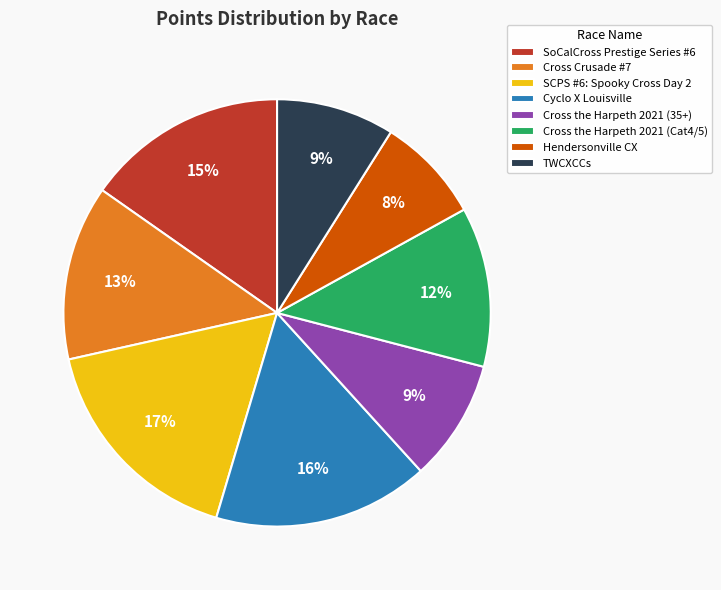

Between TWCXCCs and Hendersonville CX, which is larger?

TWCXCCs